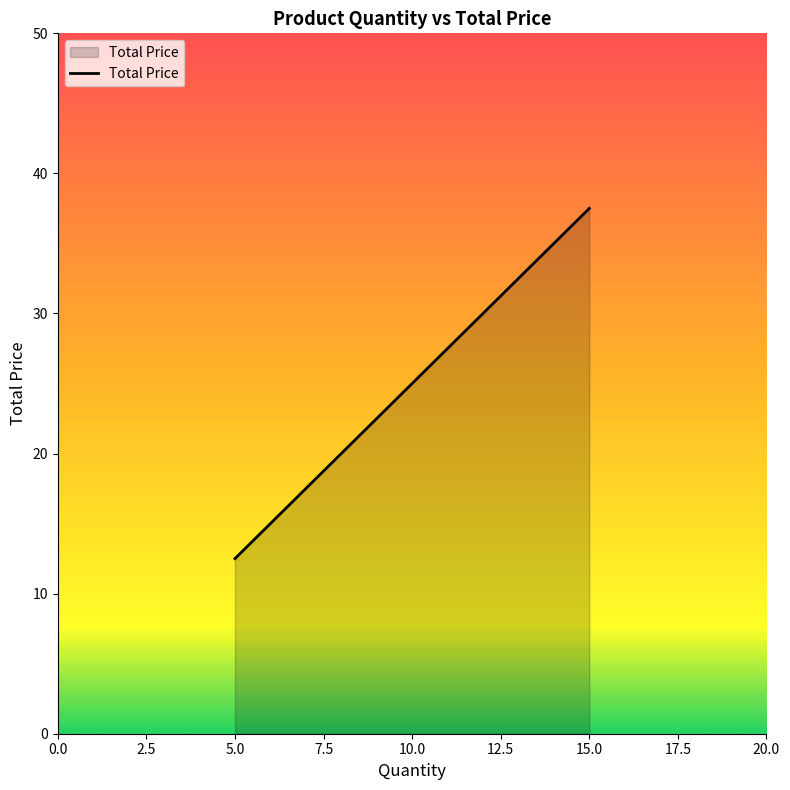

What is the greatest value displayed?

37.5